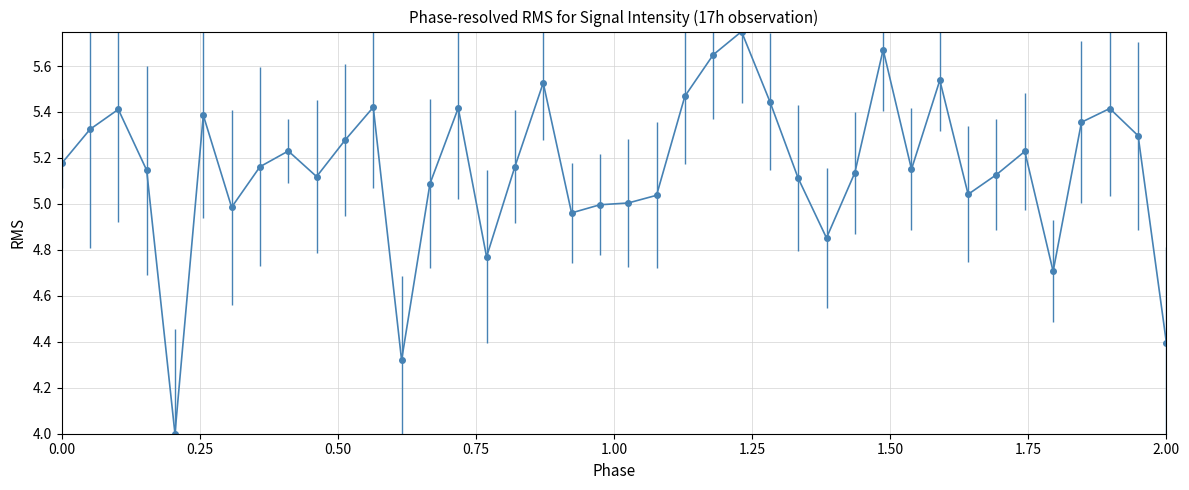

What is the sum of all values?

206.3